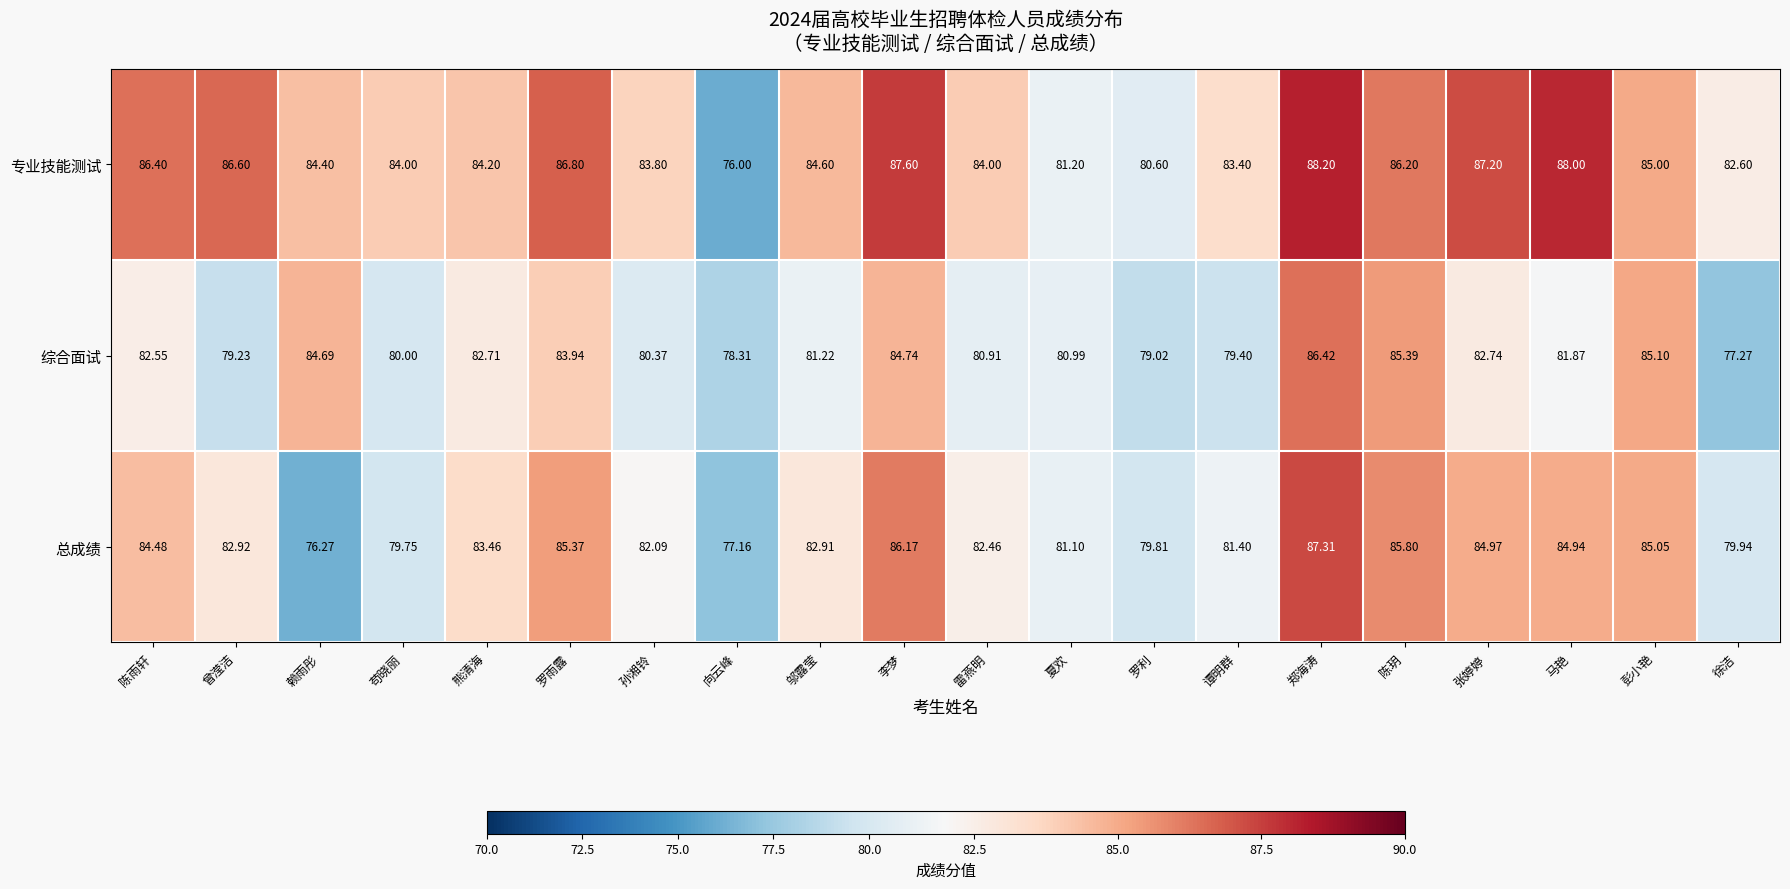

Rank the series at 谭明群 from highest to lowest value.

专业技能测试, 总成绩, 综合面试